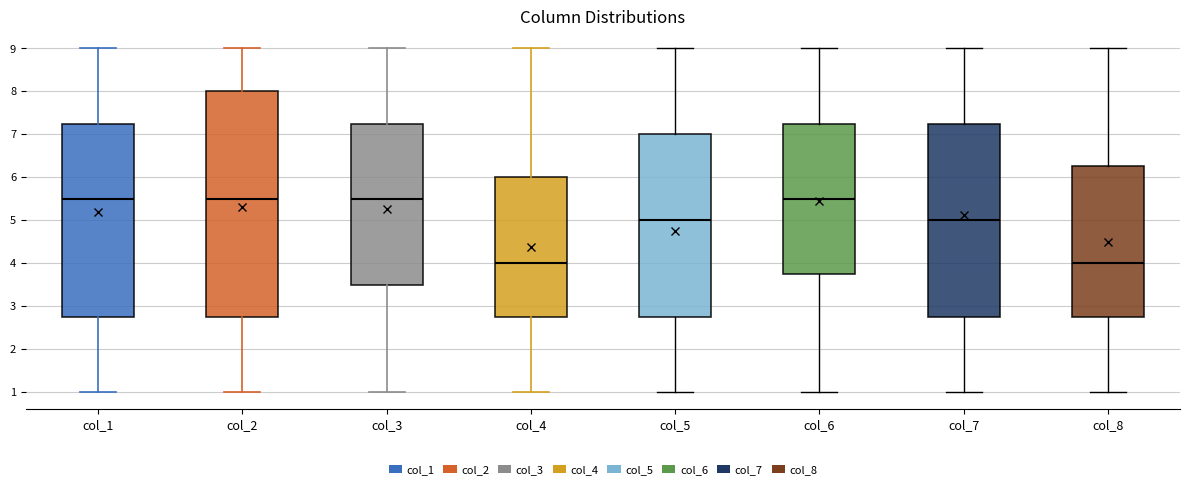

Where does the upper whisker of the box for col_8 end on the y-axis? The values are not printed on the chart, so give them approximately, as read against the axis.

9.0